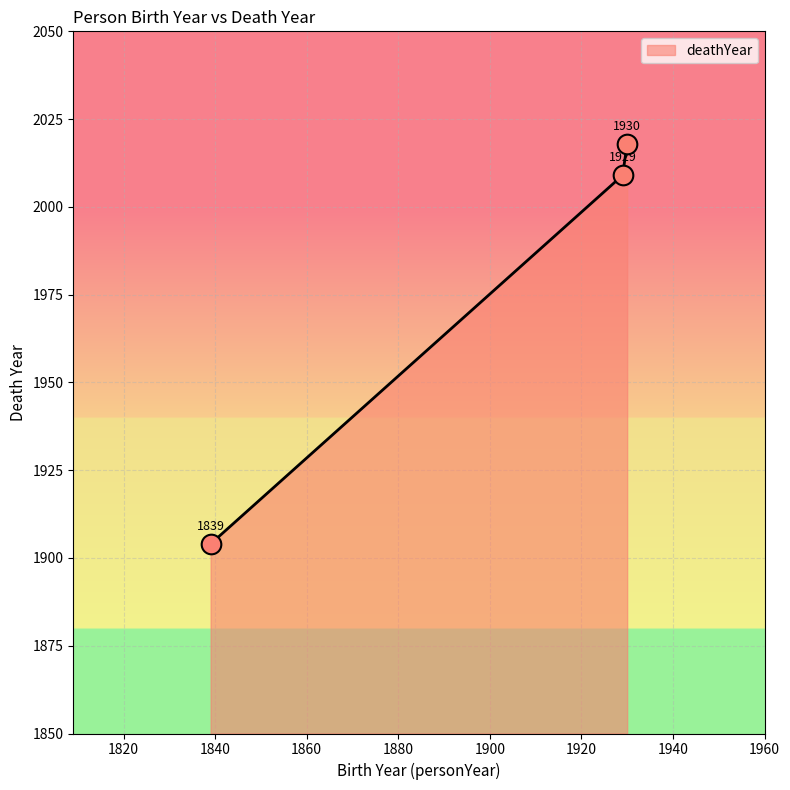

What is the minimum value shown in the chart?

1904